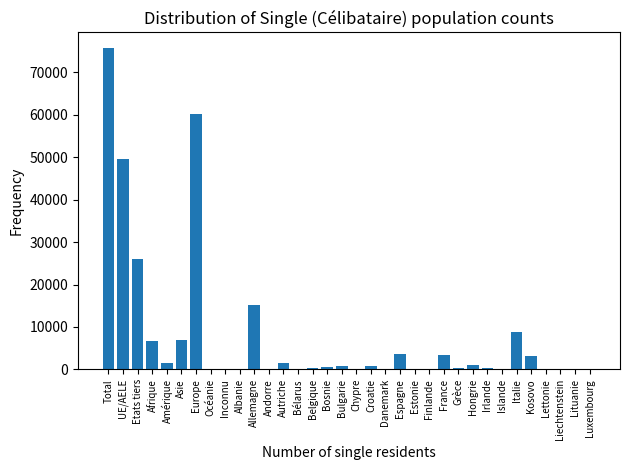

Between Grèce and Kosovo, which is larger?

Kosovo